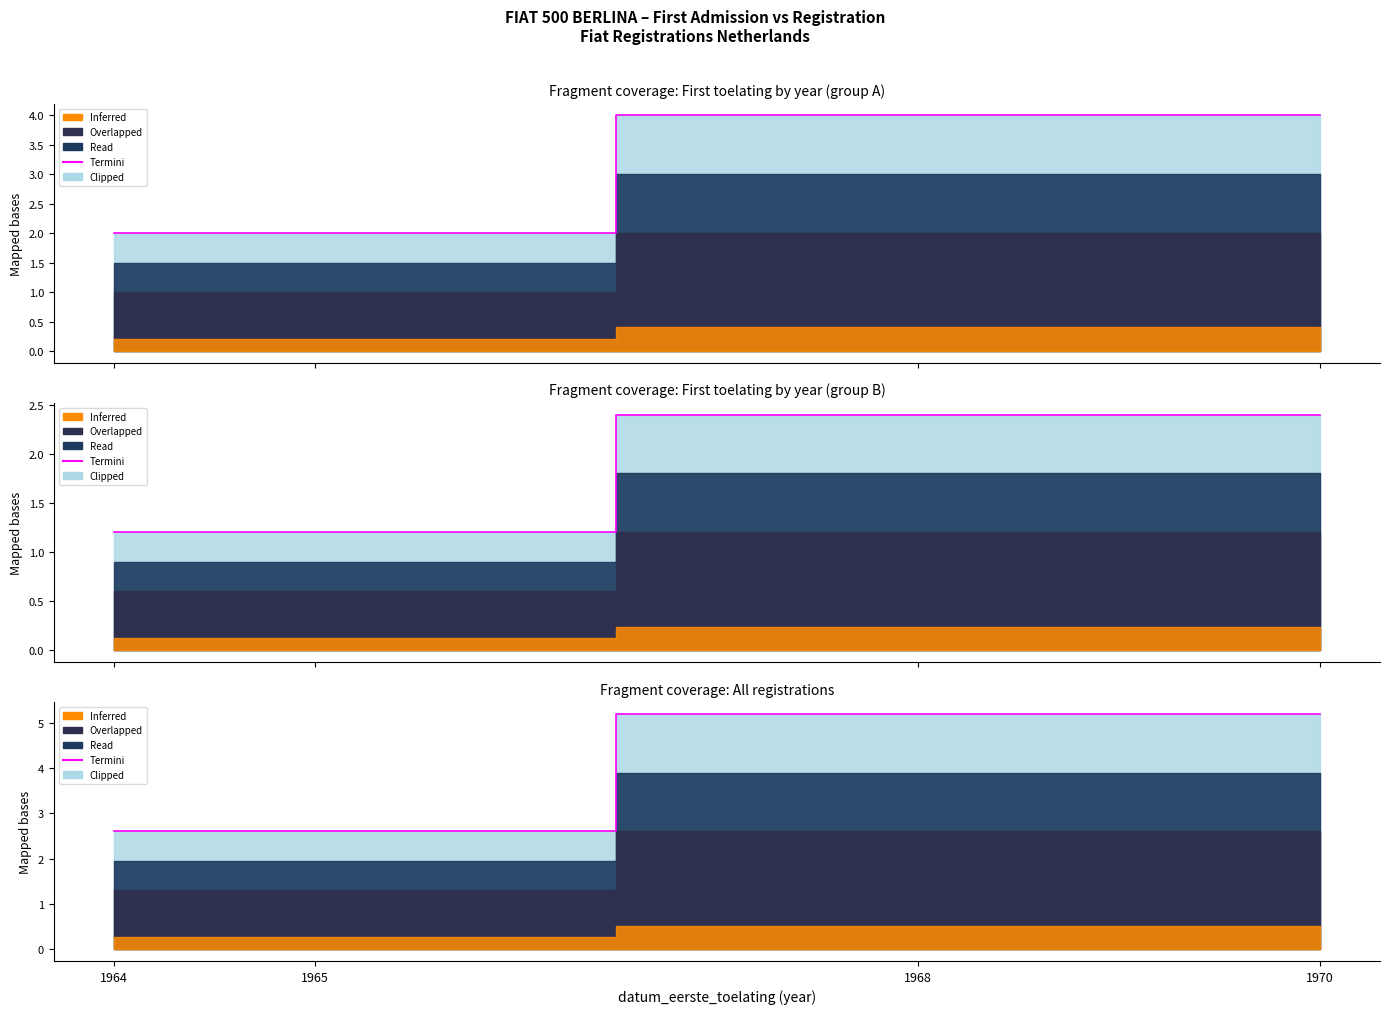

What is the ratio of the value at 1970 to the value at 1965?

2.0